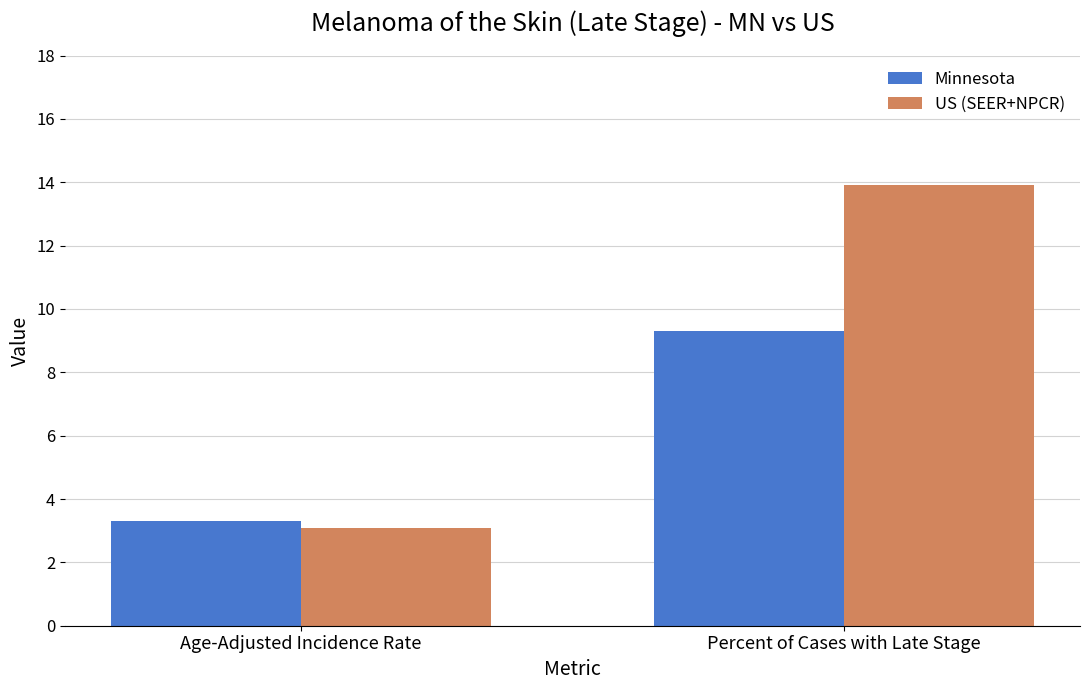

Which series changed the most between Age-Adjusted Incidence Rate and Percent of Cases with Late Stage?

US (SEER+NPCR)